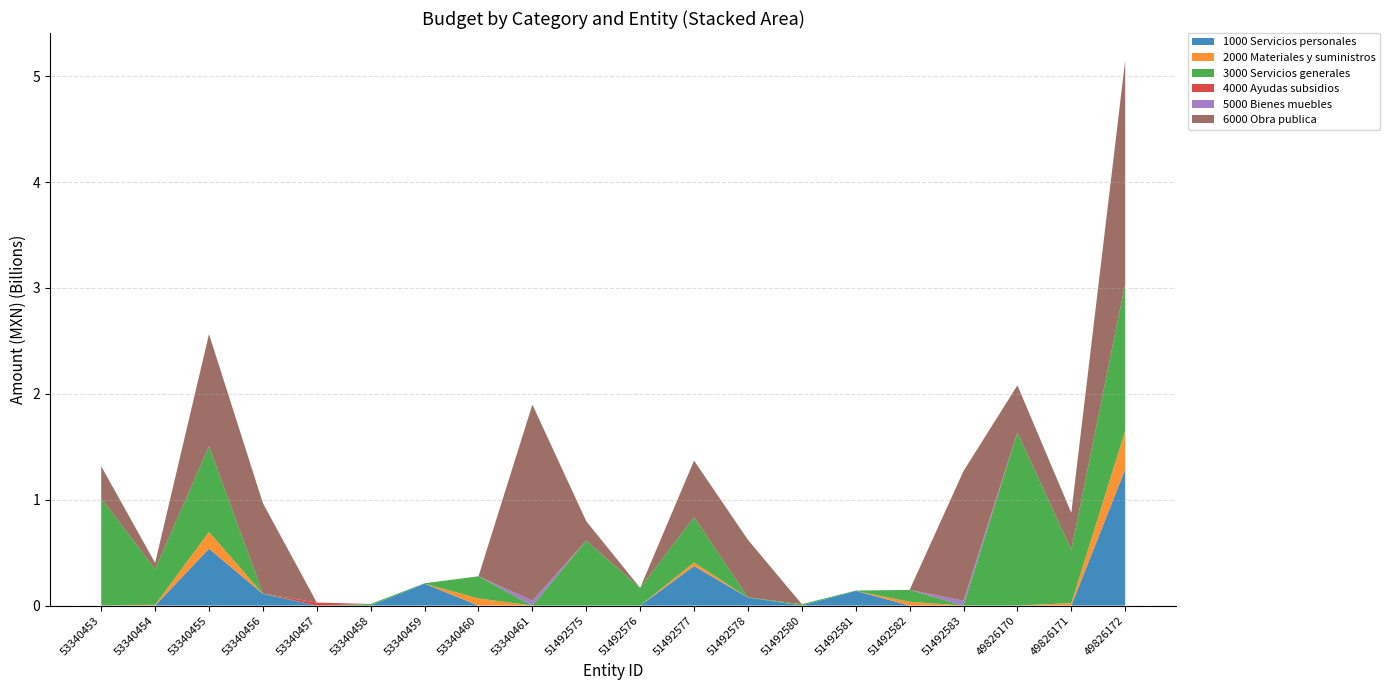

Reading left to right, list all the values displayed in this chart.

1000 Servicios personales: 53340453=0.0	53340454=0.0	53340455=537159347.5	53340456=110198194.4	53340457=0.0	53340458=605694.9	53340459=206400280.5	53340460=0.0	53340461=0.0	51492575=0.0	51492576=0.0	51492577=373085580.3	51492578=75751531.2	51492580=605694.9	51492581=138645953.6	51492582=0.0	51492583=0.0	49826170=0.0	49826171=0.0	49826172=1286940102.0
2000 Materiales y suministros: 53340453=0.0	53340454=7229978.4	53340455=158213888.1	53340456=0.0	53340457=0.0	53340458=0.0	53340459=0.0	53340460=67702516.5	53340461=0.0	51492575=0.0	51492576=0.0	51492577=34015516.5	51492578=0.0	51492580=0.0	51492581=0.0	51492582=35509291.4	51492583=0.0	49826170=0.0	49826171=22994274.0	49826172=363100000.0
3000 Servicios generales: 53340453=1010693838.0	53340454=336936462.5	53340455=809607003.7	53340456=2825844.6	53340457=0.0	53340458=13997156.3	53340459=4132353.5	53340460=208743854.3	53340461=0.0	51492575=613674442.5	51492576=166929527.1	51492577=427552095.5	51492578=2244793.9	51492580=12097413.1	51492581=3034624.2	51492582=112414885.4	51492583=0.0	49826170=1635075478.0	49826171=502834784.0	49826172=1390538833.0
4000 Ayudas subsidios: 53340453=0.0	53340454=0.0	53340455=0.0	53340456=0.0	53340457=28412100.0	53340458=0.0	53340459=0.0	53340460=0.0	53340461=0.0	51492575=0.0	51492576=0.0	51492577=0.0	51492578=0.0	51492580=0.0	51492581=0.0	51492582=0.0	51492583=0.0	49826170=0.0	49826171=0.0	49826172=0.0
5000 Bienes muebles: 53340453=0.0	53340454=0.0	53340455=0.0	53340456=0.0	53340457=0.0	53340458=0.0	53340459=0.0	53340460=0.0	53340461=45857306.4	51492575=0.0	51492576=0.0	51492577=0.0	51492578=0.0	51492580=0.0	51492581=0.0	51492582=0.0	51492583=45857306.4	49826170=0.0	49826171=0.0	49826172=0.0
6000 Obra publica: 53340453=304535595.1	53340454=58895775.7	53340455=1058964088.0	53340456=853647380.2	53340457=0.0	53340458=0.0	53340459=0.0	53340460=0.0	53340461=1851968268.0	51492575=182812049.6	51492576=0.0	51492577=534131170.4	51492578=542892456.5	51492580=0.0	51492581=0.0	51492582=0.0	51492583=1224691468.0	49826170=445000000.0	49826171=350000000.0	49826172=2109519364.0